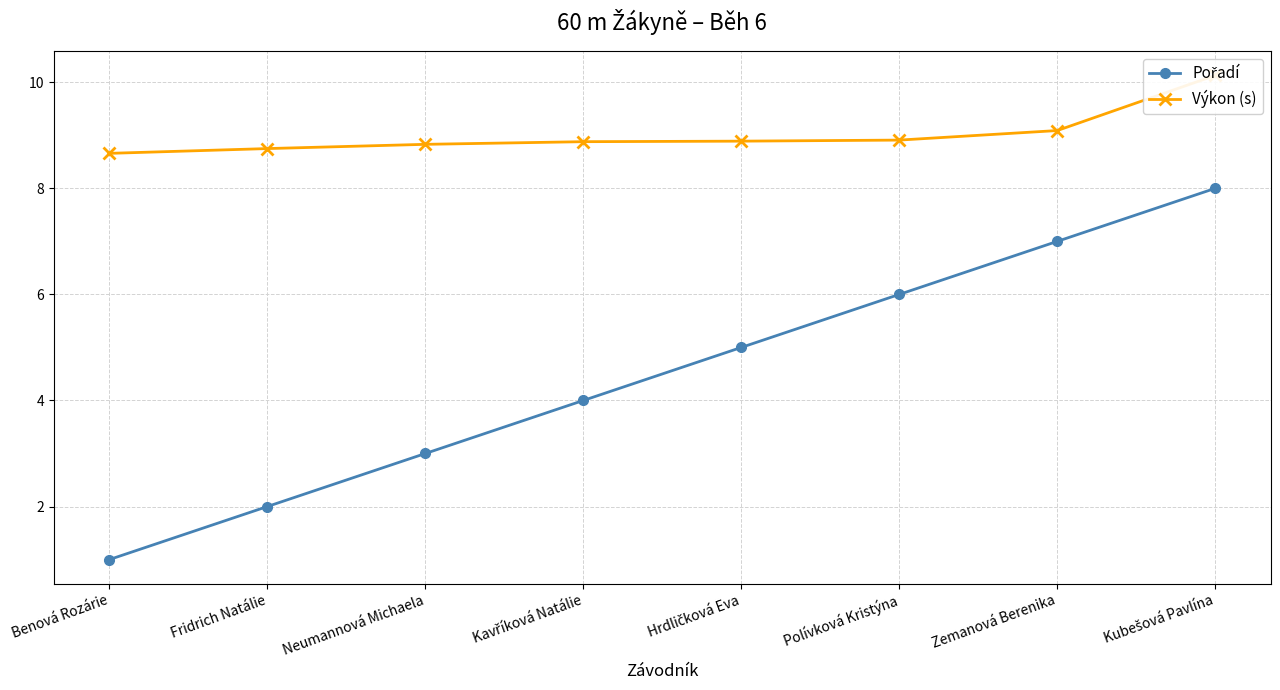

List the series in order of their overall mean, highest first.

Výkon (s), Pořadí